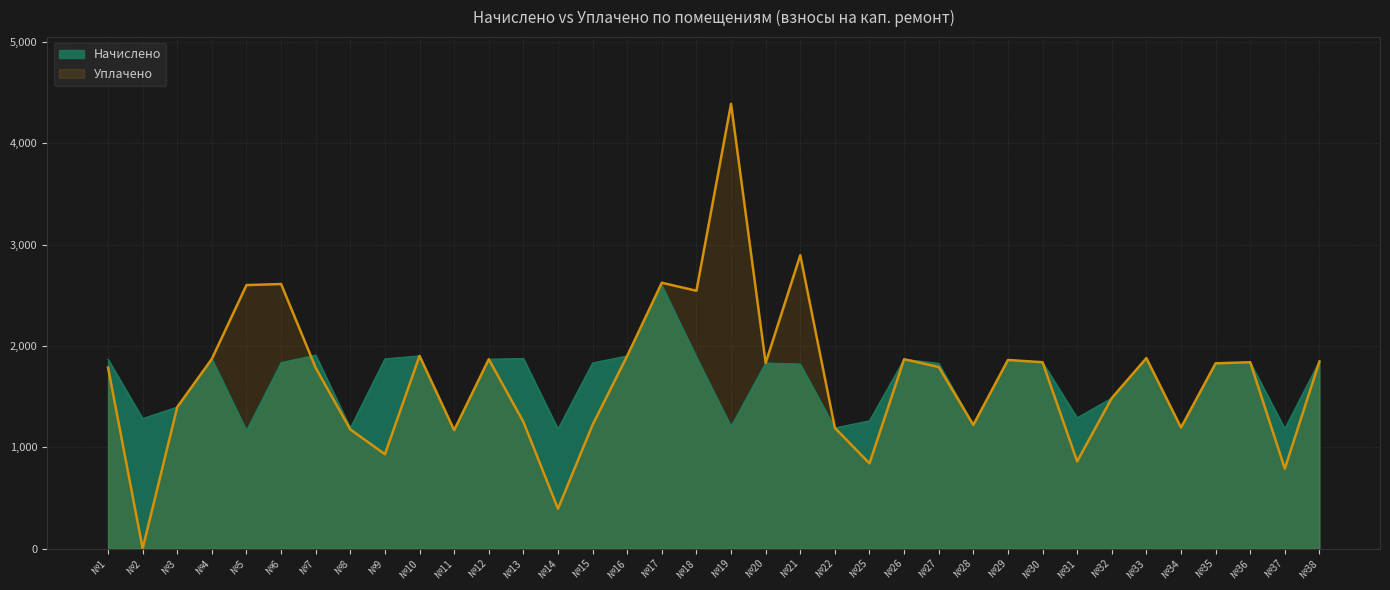

The Уплачено series shows 1902.5 at №10. True or false?

True